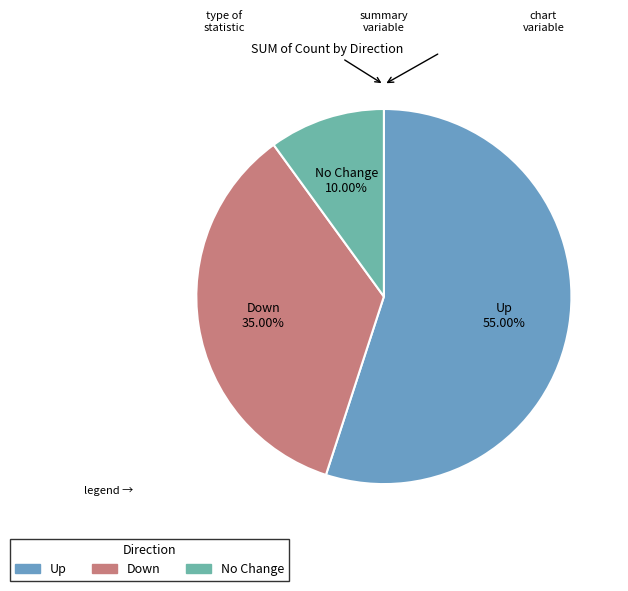

Do Up and Down together represent more than half of the pie?

Yes